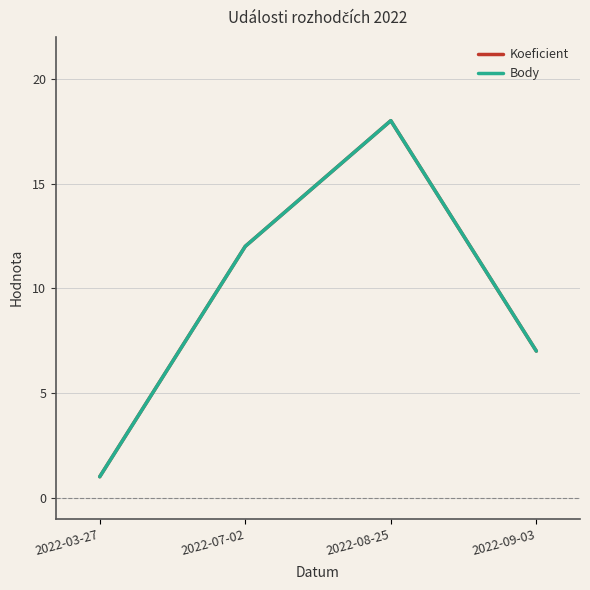

True or false: Koeficient and Body cross at least once.

False